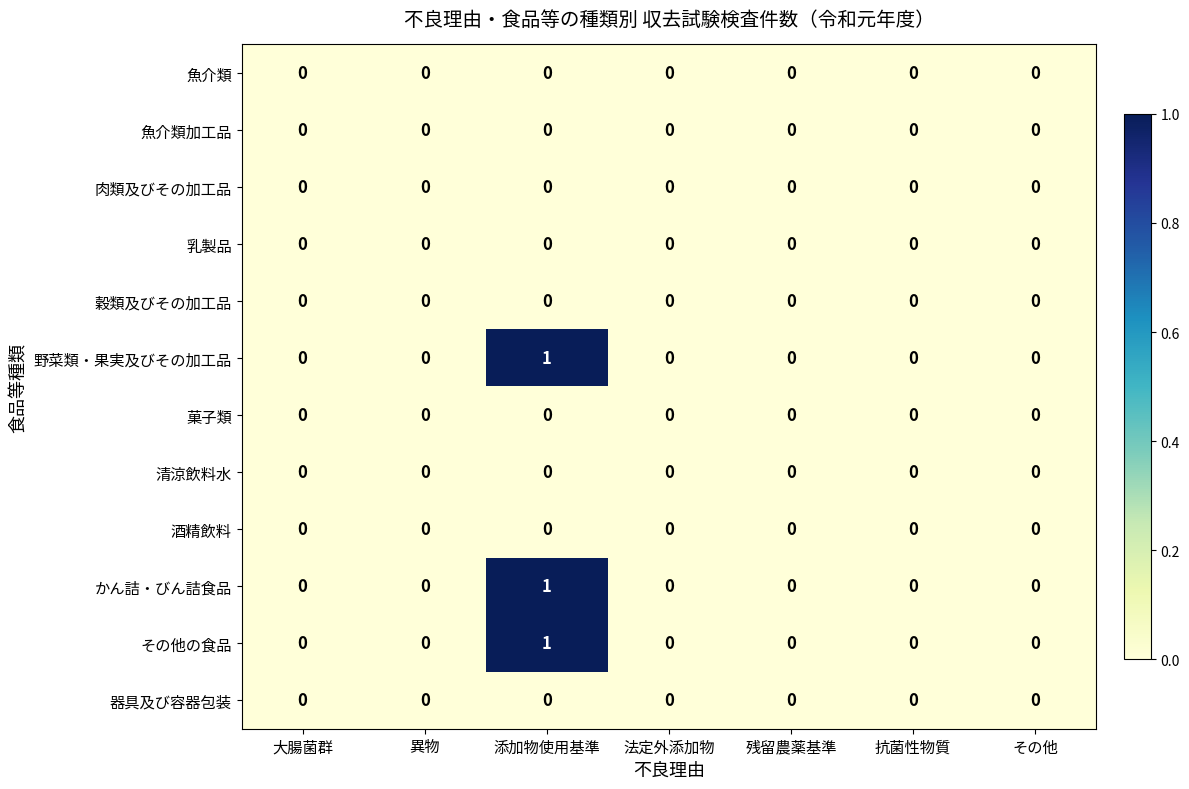

Is it true that 魚介類 equals 0 at 残留農薬基準?

True